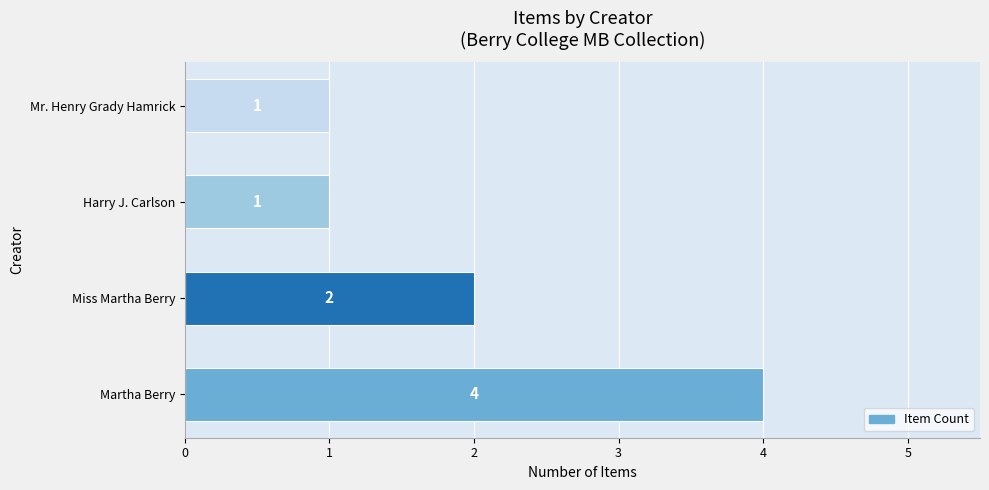

What is the greatest value displayed?

4